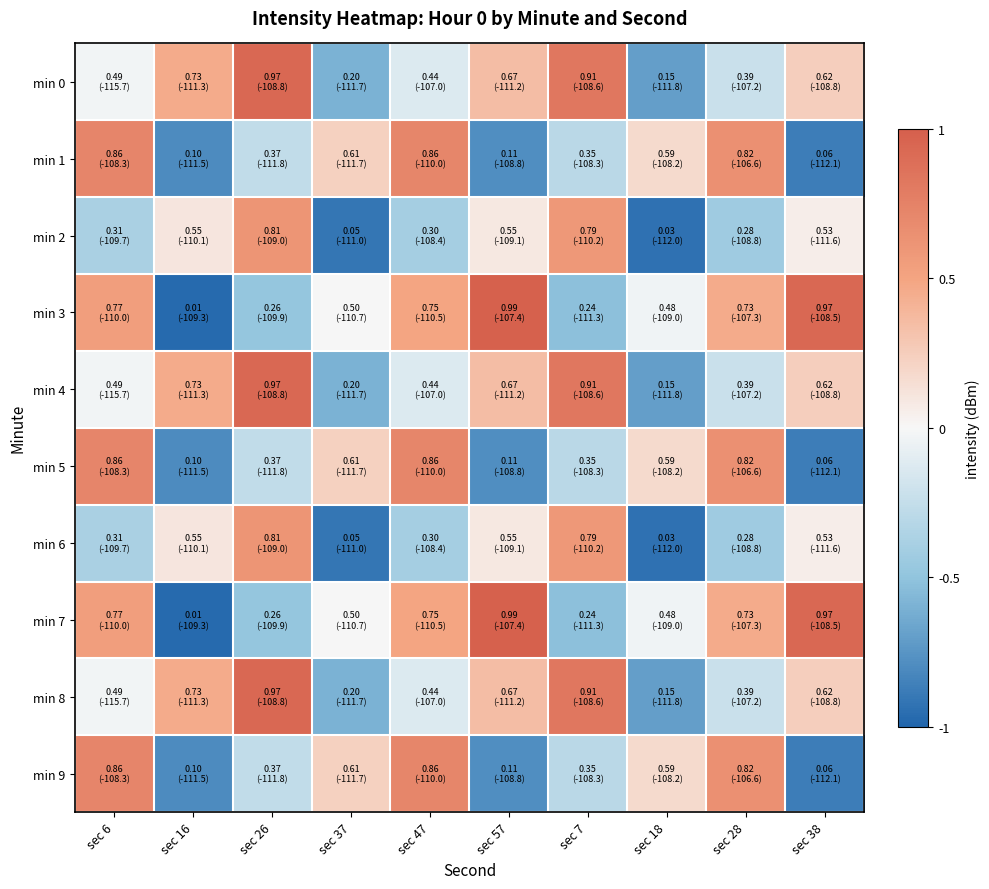

How many categories are shown in the chart?

10